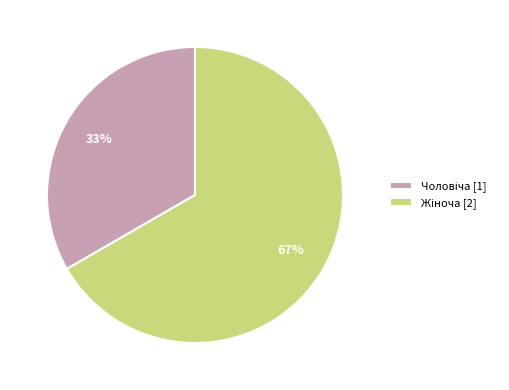

Is there a majority slice in this chart?

Yes